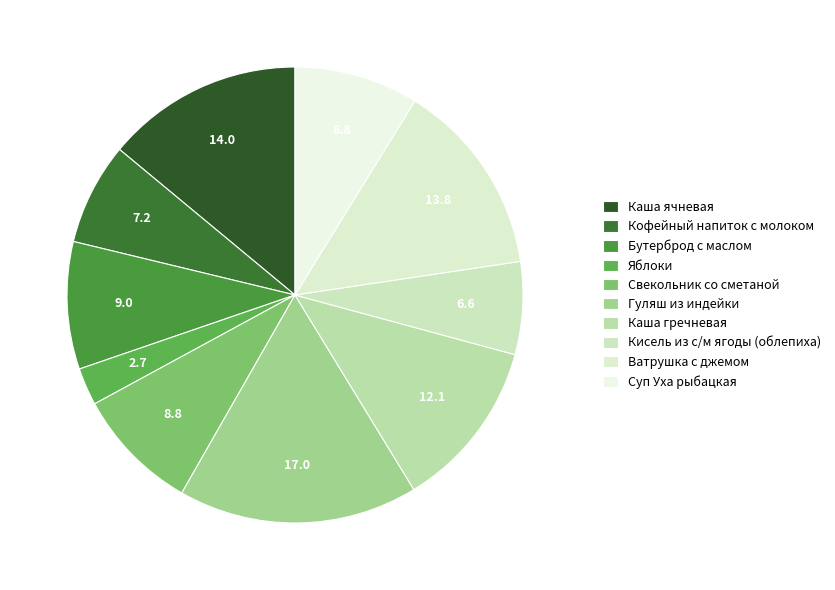

What is the largest slice in the pie chart?

Гуляш из индейки